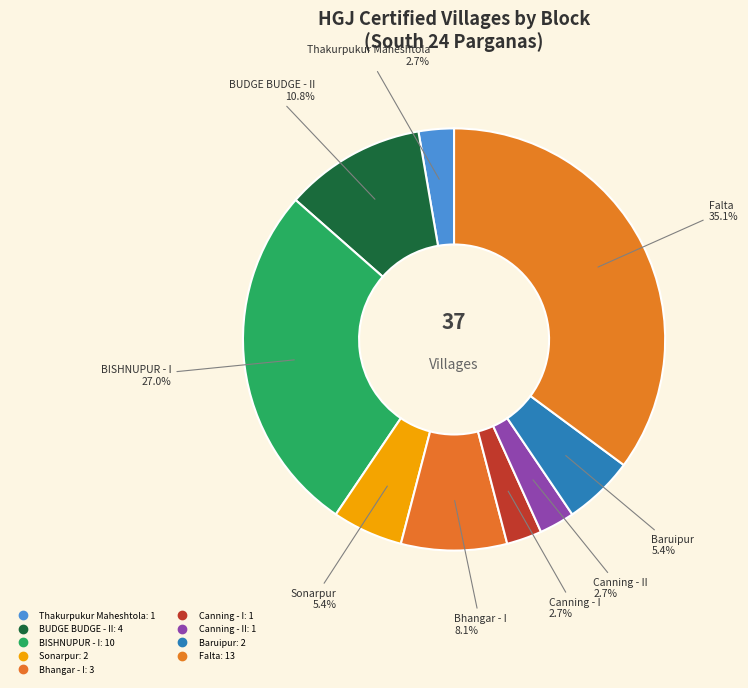

How many slices are in this pie chart?

9